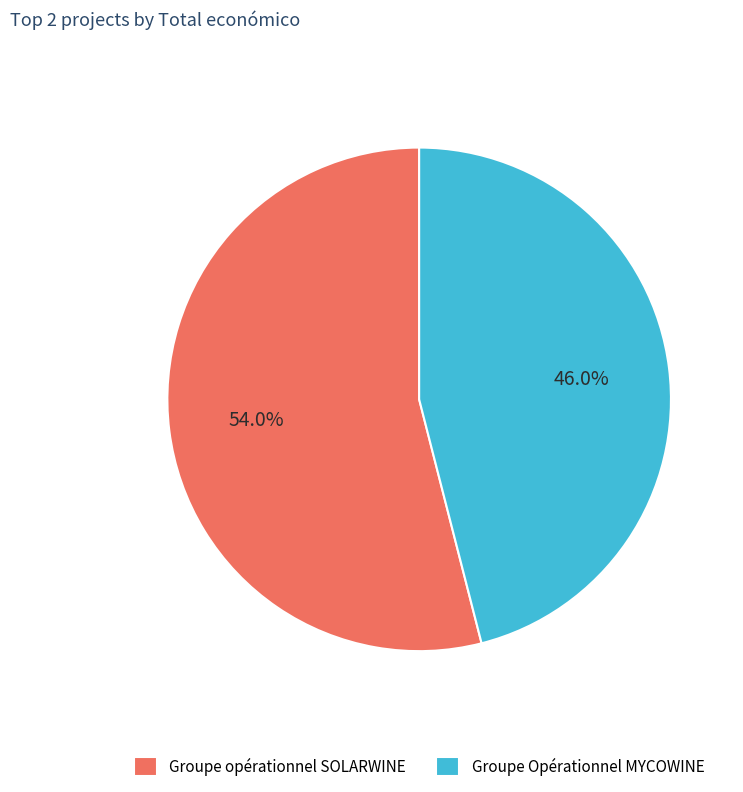

Rank the categories by value from lowest to highest.

Groupe Opérationnel MYCOWINE, Groupe opérationnel SOLARWINE